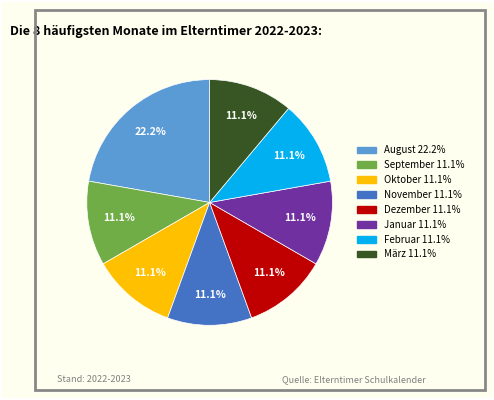

Does any single category account for the majority?

No